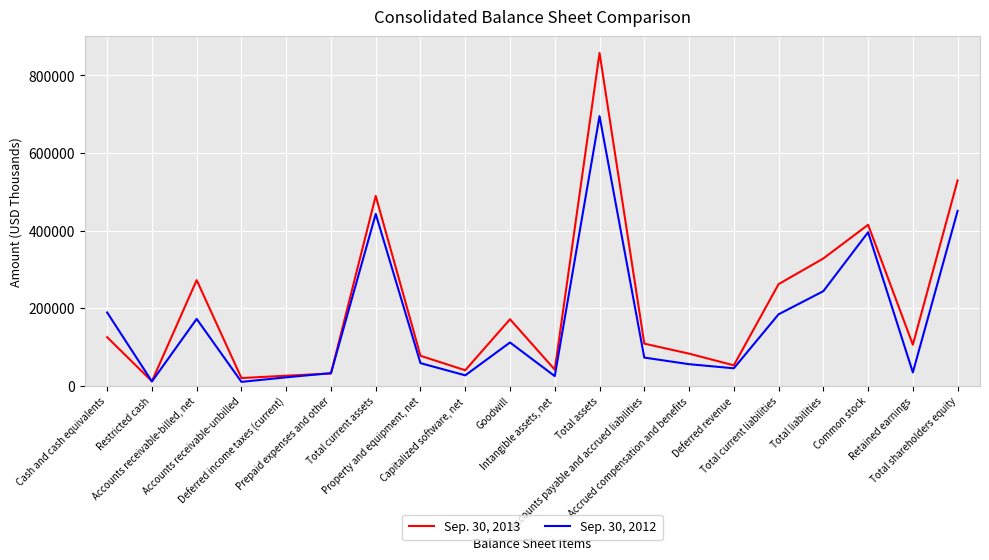

At which category does Sep. 30, 2012 reach its first local peak?

Accounts receivable-billed, net